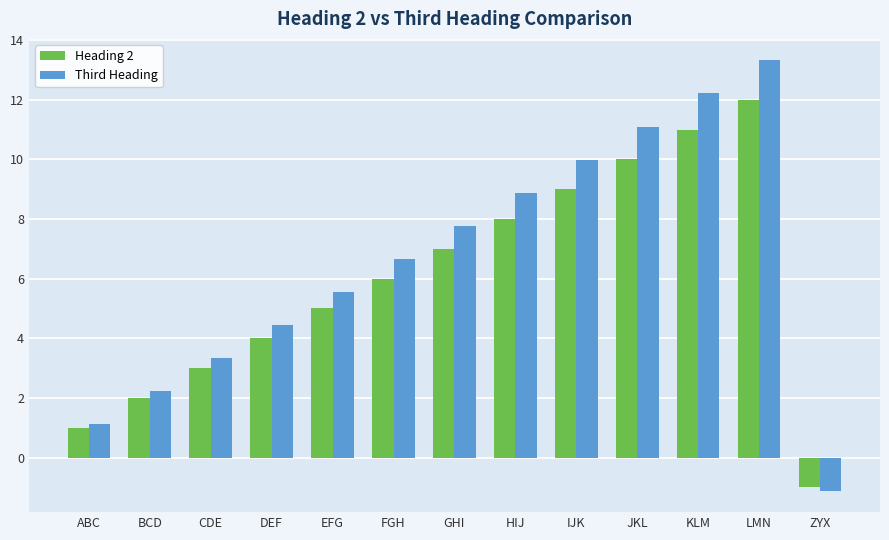

What is the approximate value of Third Heading at DEF?

4.4